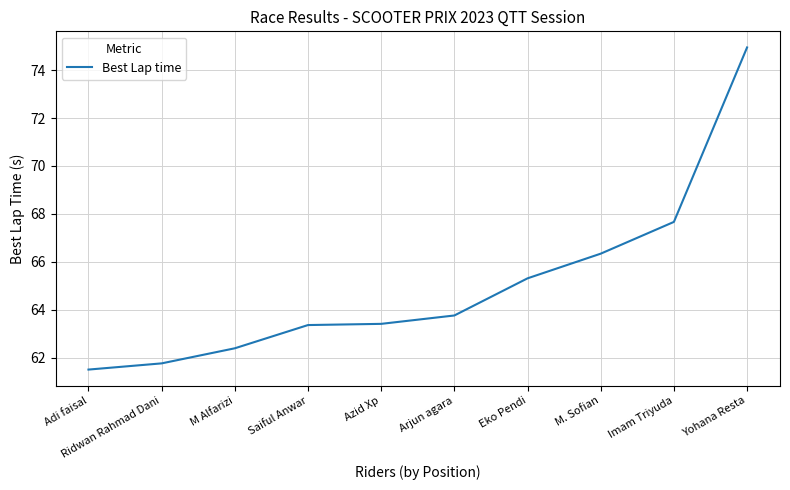

Where is the data nearest to the value 68?

Imam Triyuda